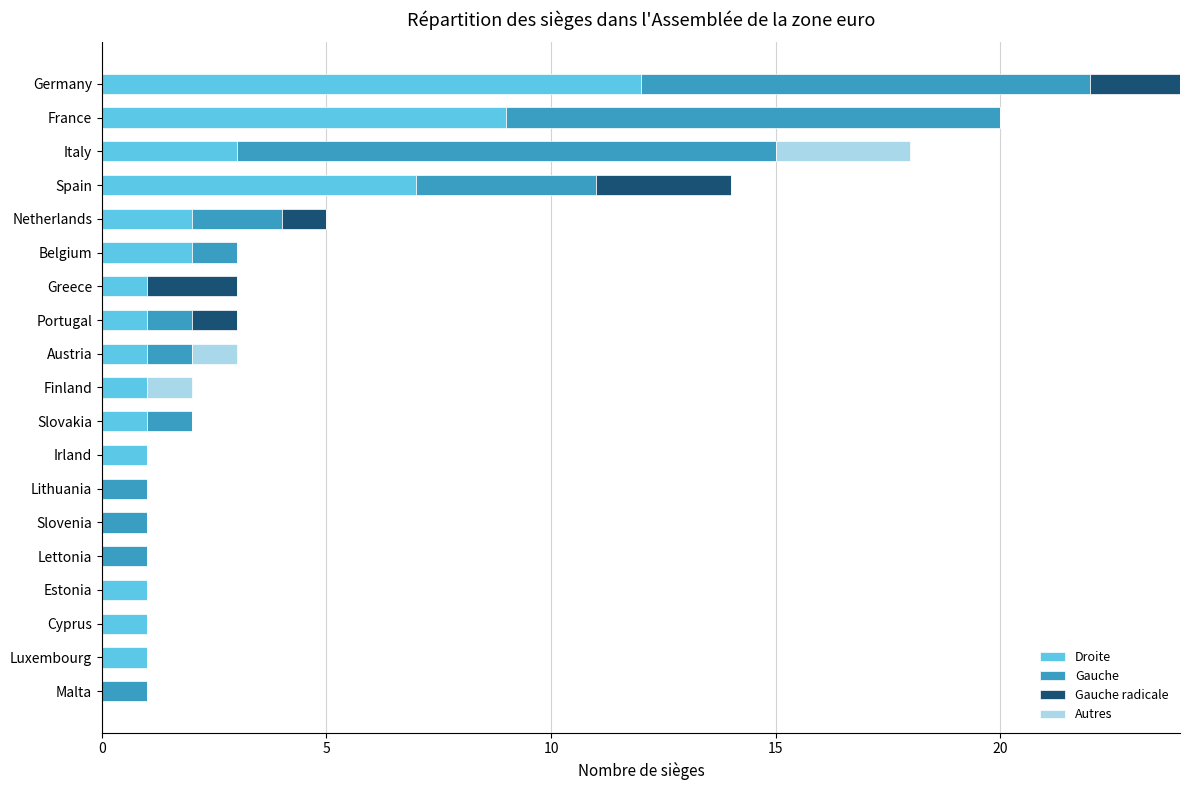

The Droite series shows 9 at France. True or false?

True